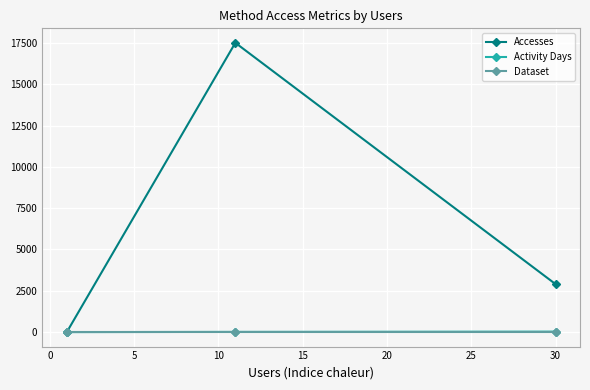

What is the maximum value shown in the chart?

17507